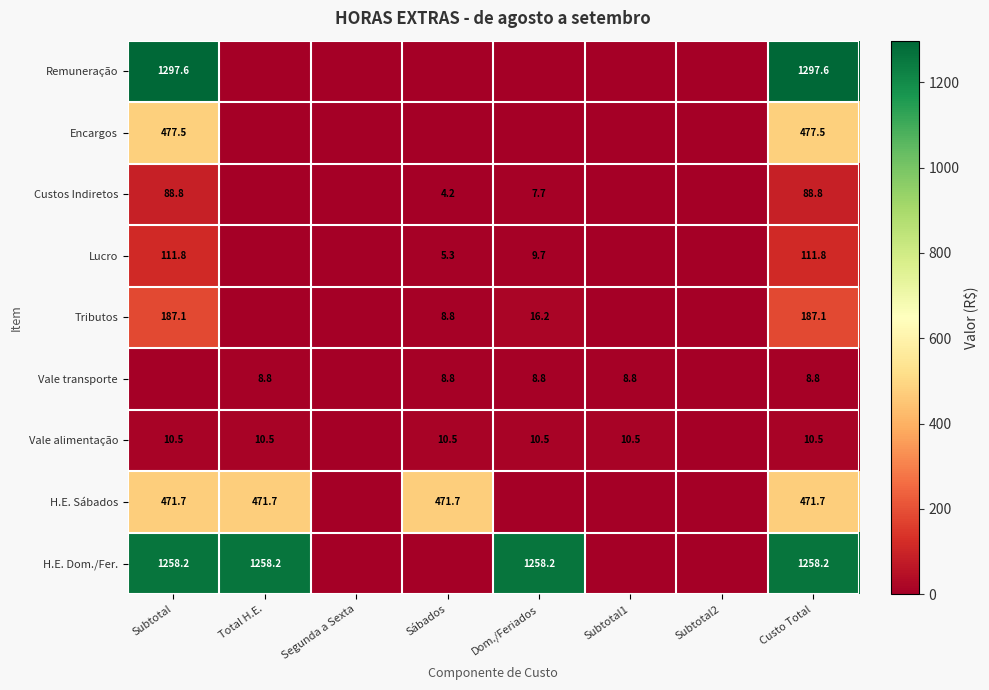

Is it true that Remuneração equals 1297.6 at Custo Total?

True